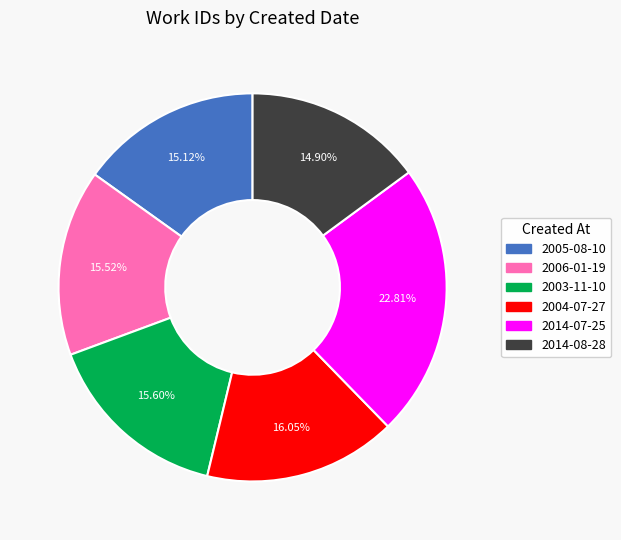

To the nearest percent, what percentage of the pie is 2014-08-28?

15%